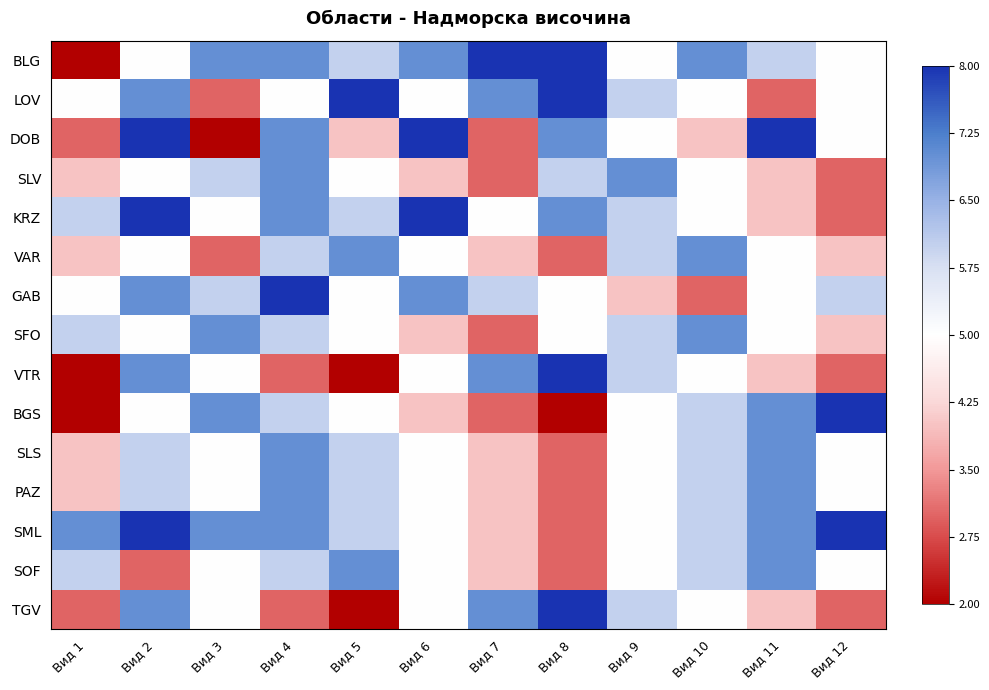

What is the total value across all series at Вид 12?

-1.0